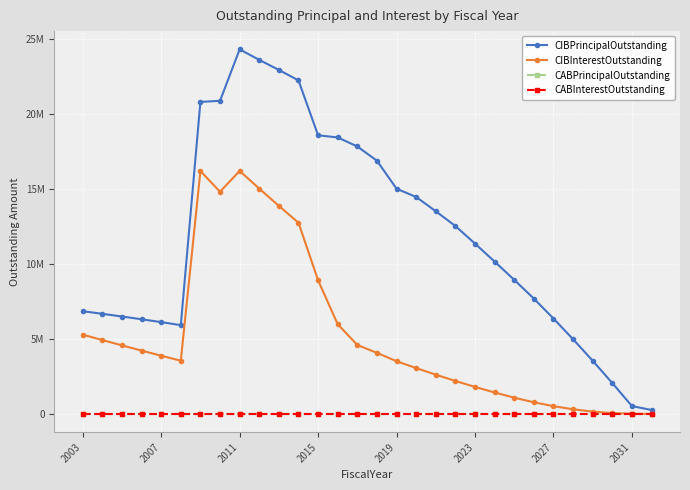

Does the chart have visible grid lines?

Yes